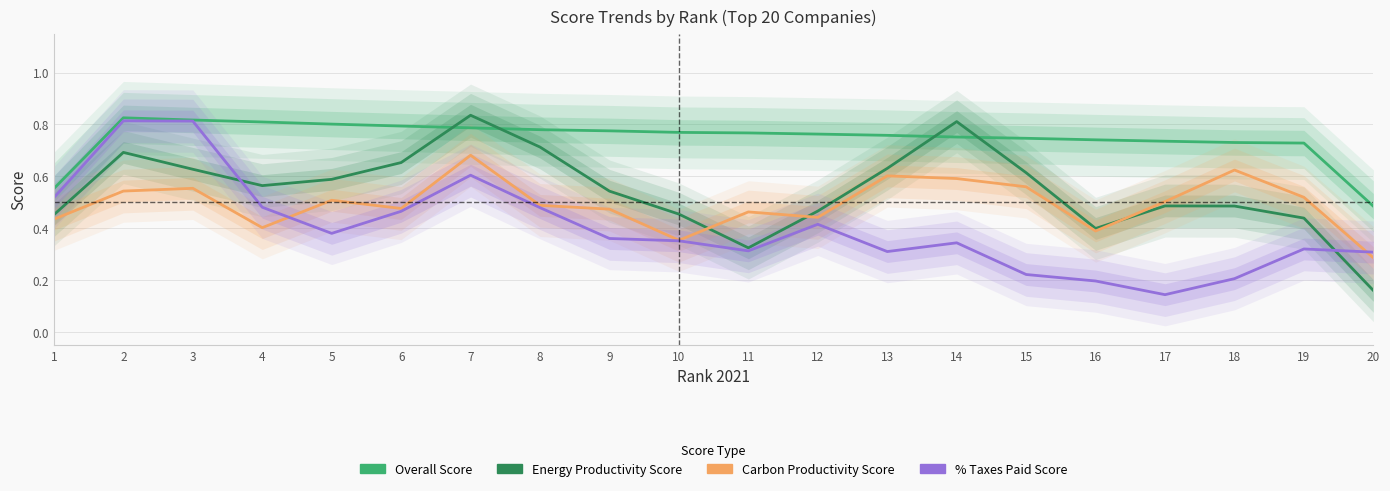

True or false: Carbon Productivity Score has a value of 0.4 at 1.

True